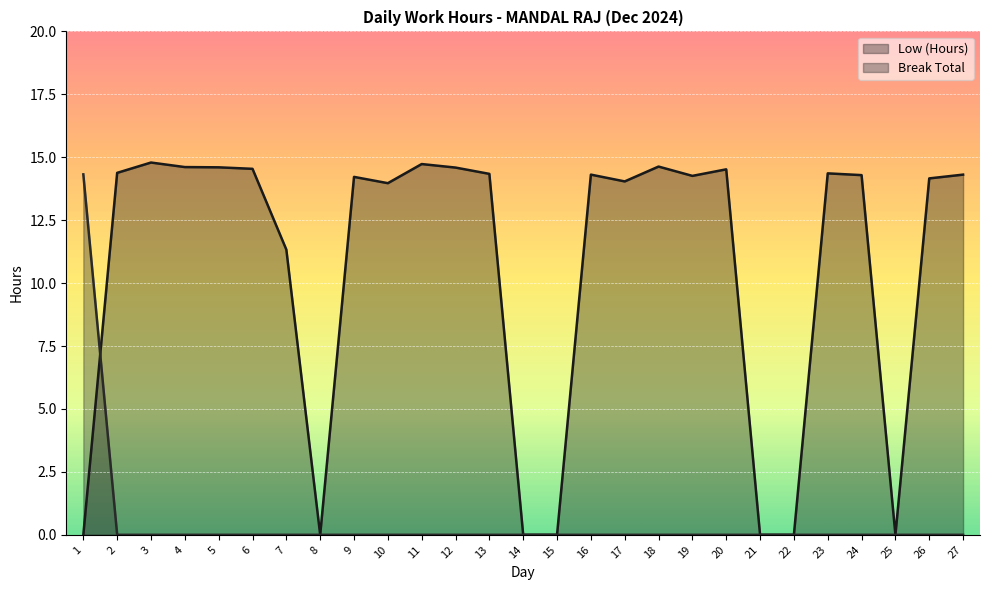

After their last crossing, which series has the higher values: Break Total or Low (Hours)?

Low (Hours)